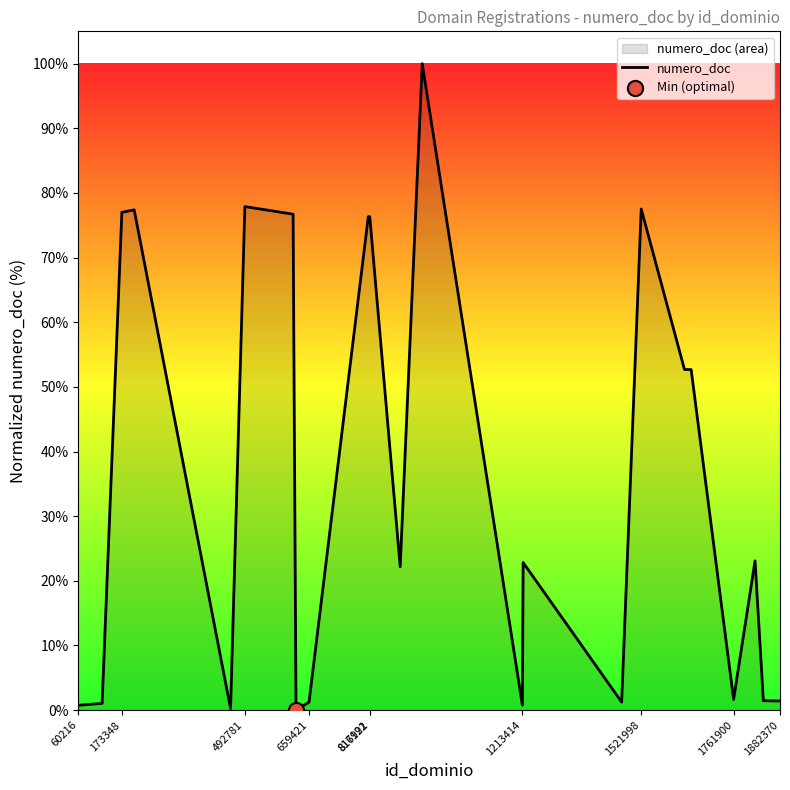

The value at 816991 is 76.3. True or false?

True